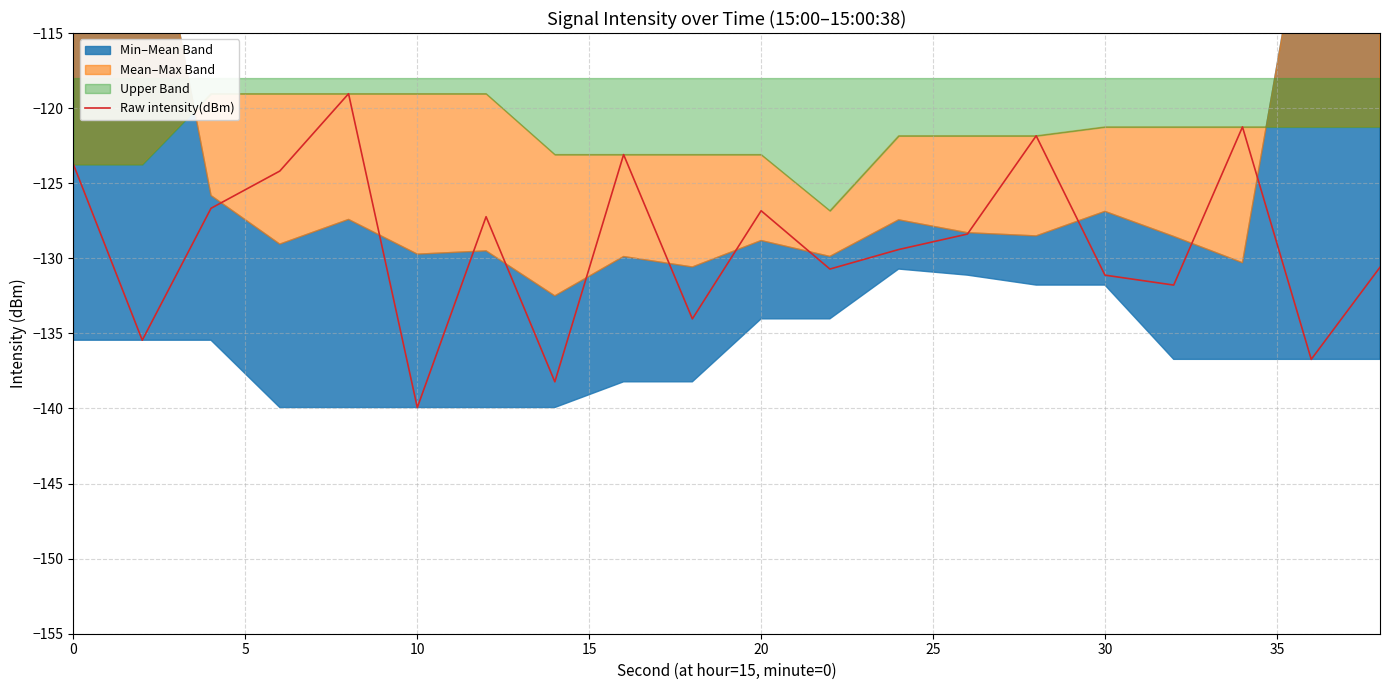

How many values exceed -128?

9